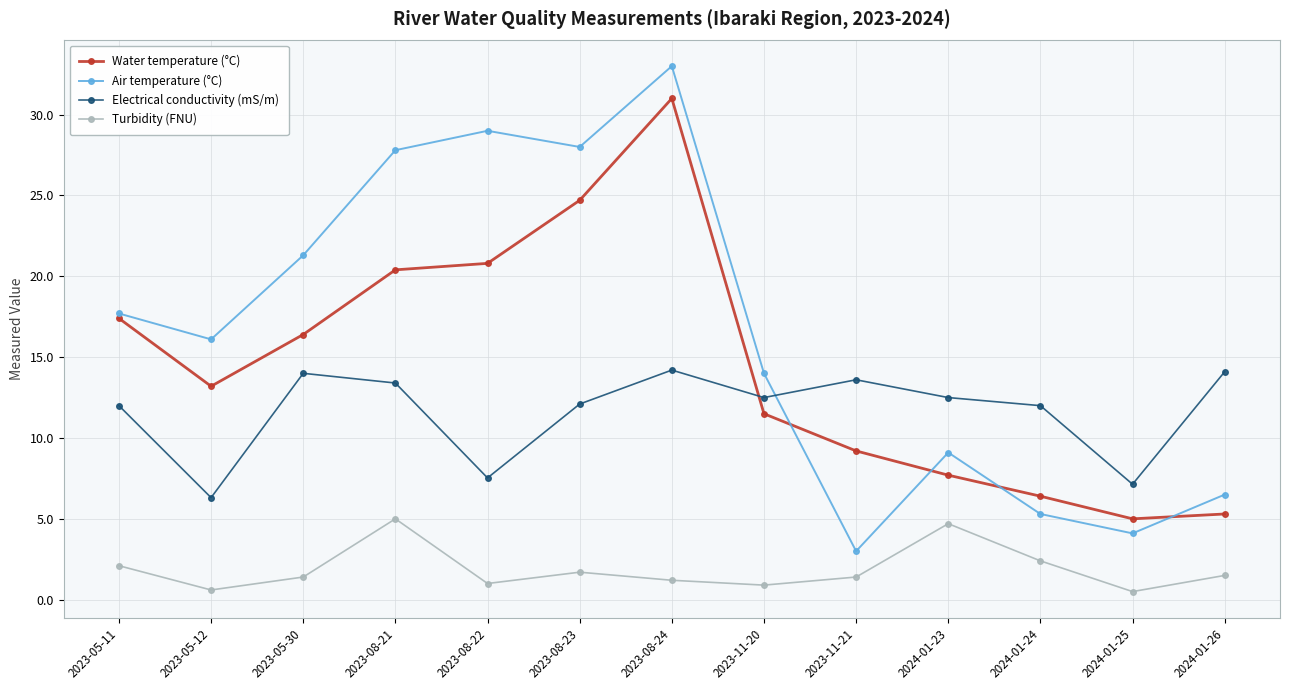

Which series changed the most between 2023-05-11 and 2023-05-30?

Air temperature (°C)